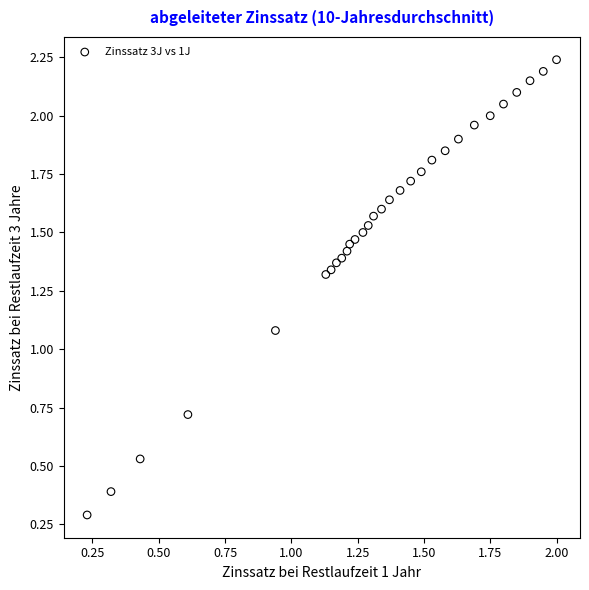

What Y value in the scatter plot is closest to 1?

1.1